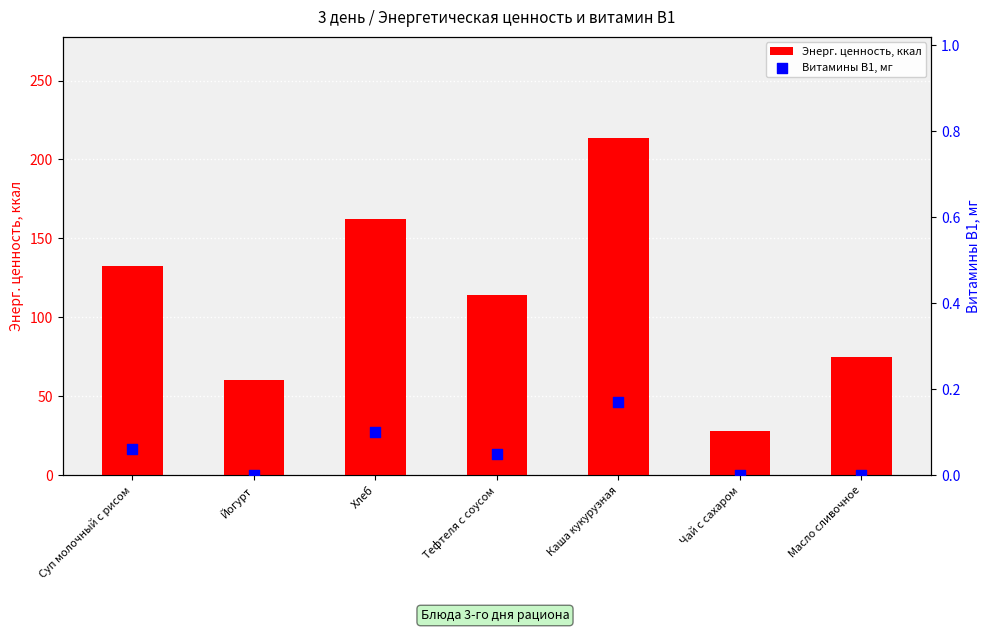

Which series has the largest Y range (max minus min)?

Энерг. ценность, ккал